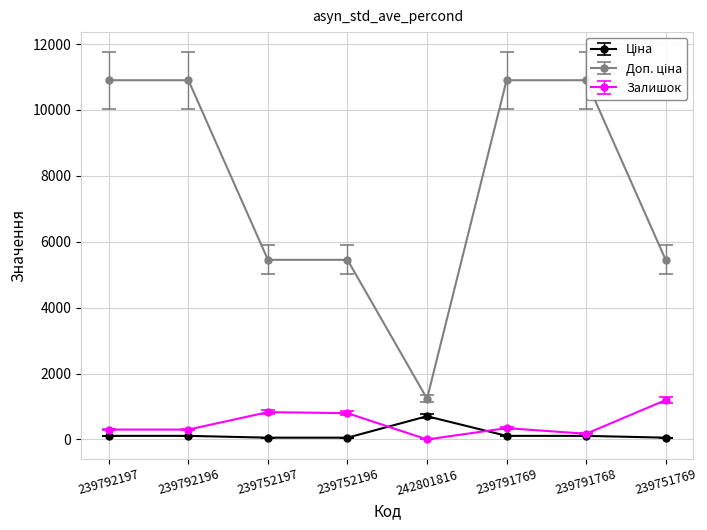

Which label corresponds to the smallest value in the chart?

242801816